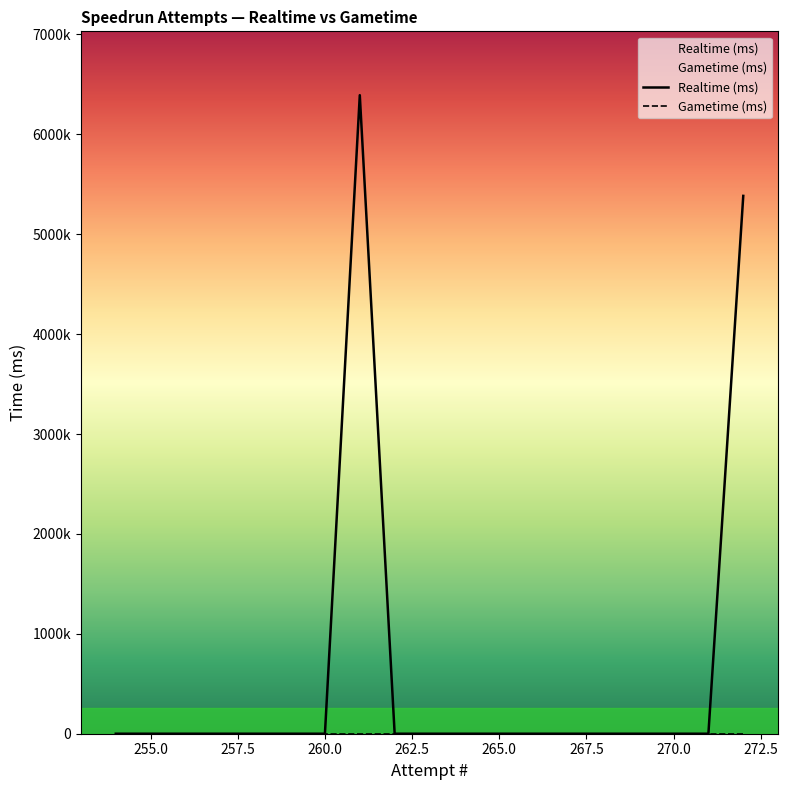

List the series in order of their overall mean, highest first.

Realtime (ms), Gametime (ms)